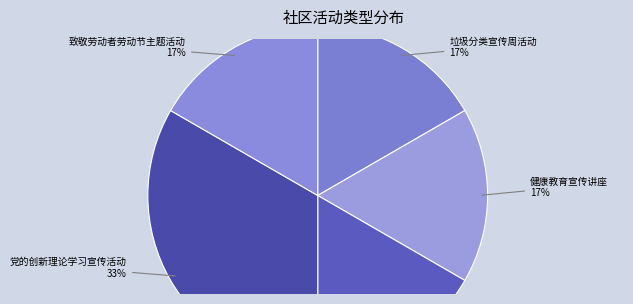

What percentage is NOT represented by 庆五一活动?

83.3%